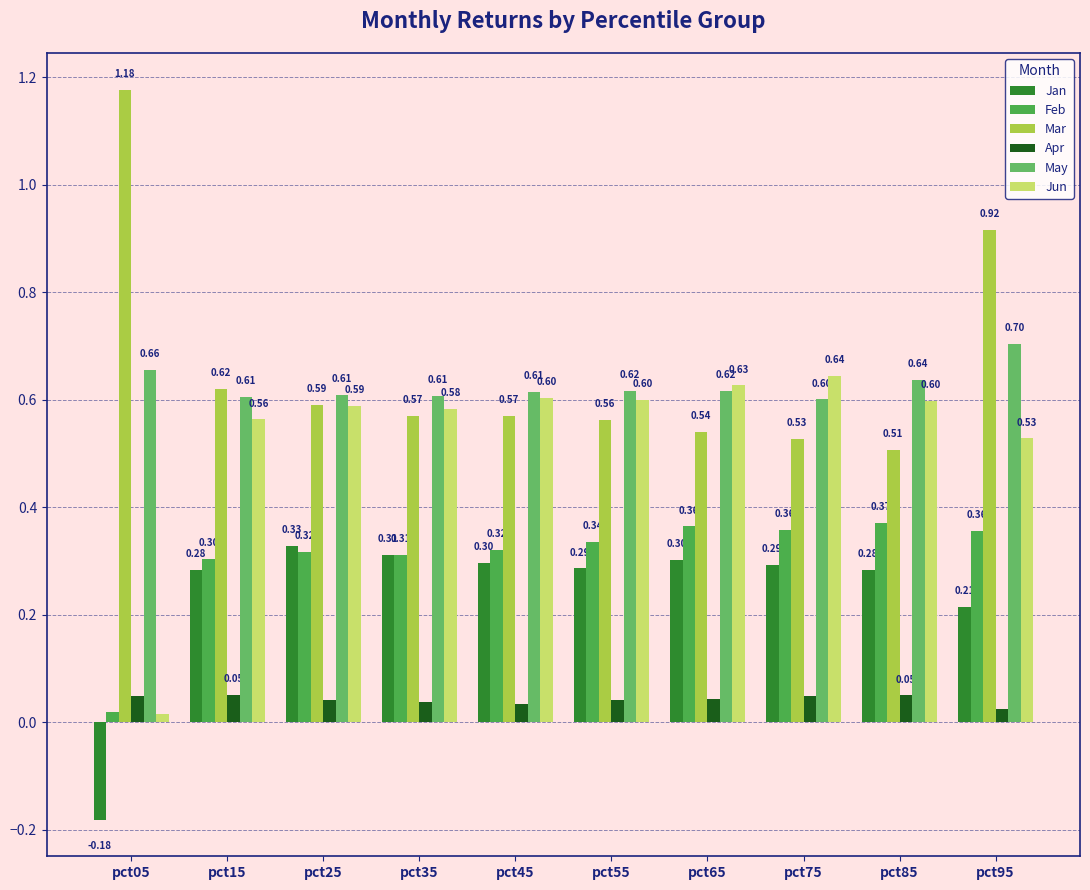

Reading right to left, what are all the values shown in this chart?

Jan: 0.2	0.3	0.3	0.3	0.3	0.3	0.3	0.3	0.3	-0.2
Feb: 0.4	0.4	0.4	0.4	0.3	0.3	0.3	0.3	0.3	0.0
Mar: 0.9	0.5	0.5	0.5	0.6	0.6	0.6	0.6	0.6	1.2
Apr: 0.0	0.1	0.0	0.0	0.0	0.0	0.0	0.0	0.1	0.0
May: 0.7	0.6	0.6	0.6	0.6	0.6	0.6	0.6	0.6	0.7
Jun: 0.5	0.6	0.6	0.6	0.6	0.6	0.6	0.6	0.6	0.0